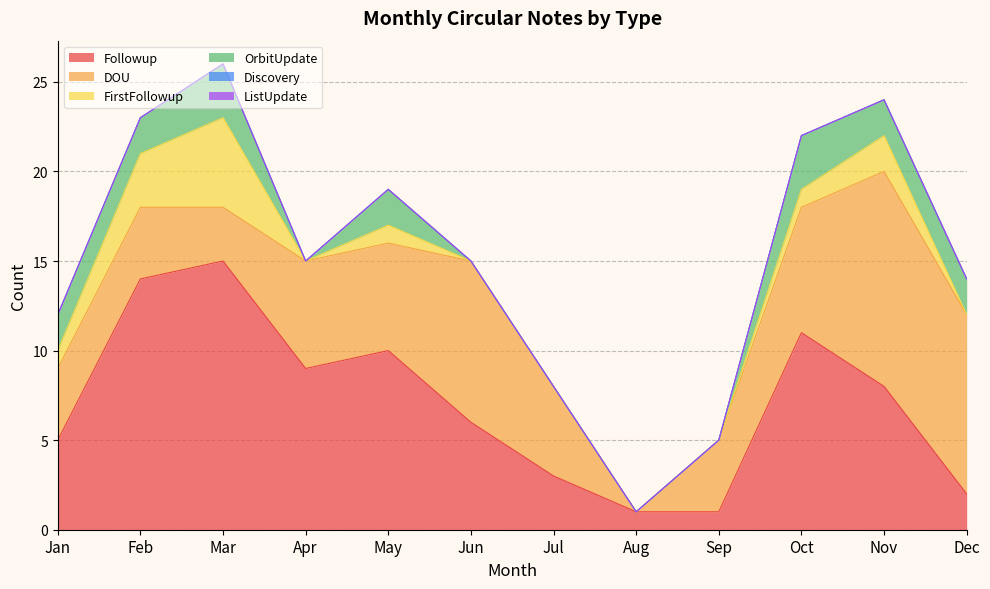

What is the value of the Followup point at the 12th from the left?

2